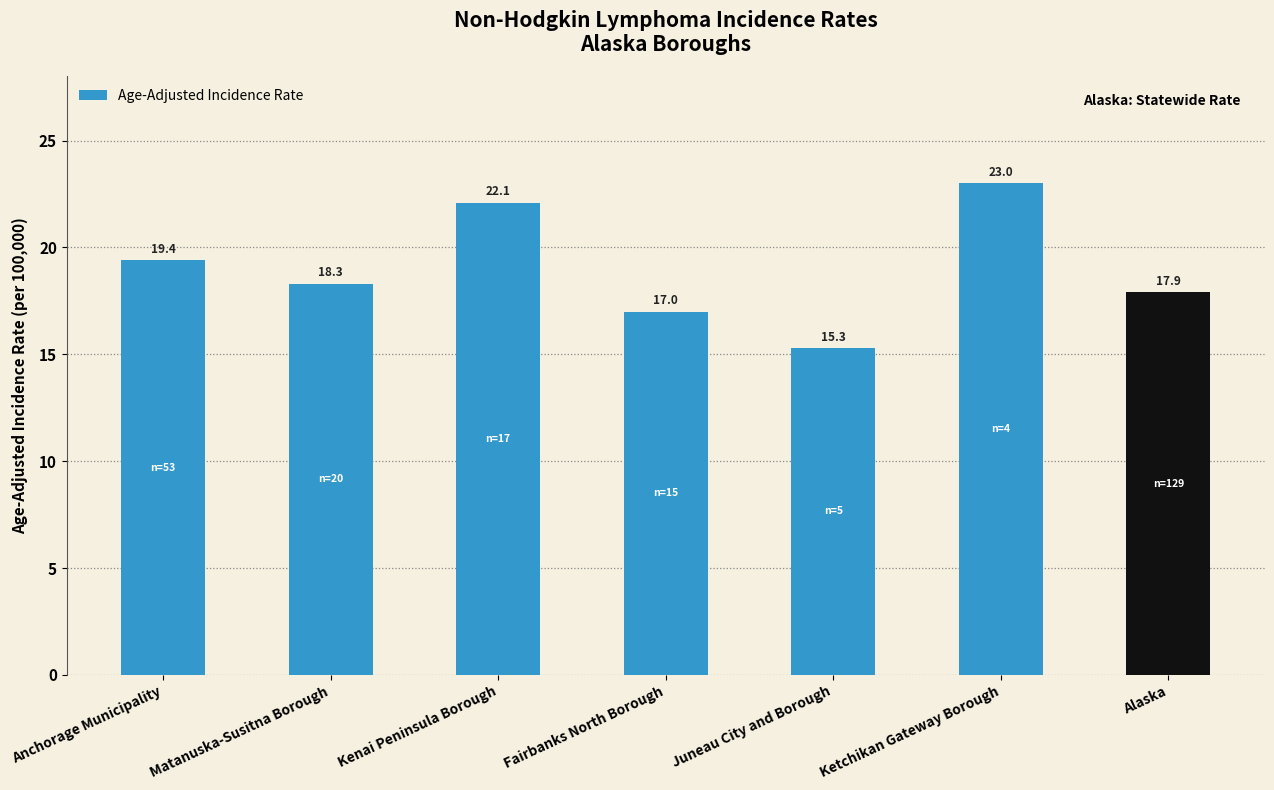

The chart shows a value of 15.3 at Juneau City and Borough. True or false?

True